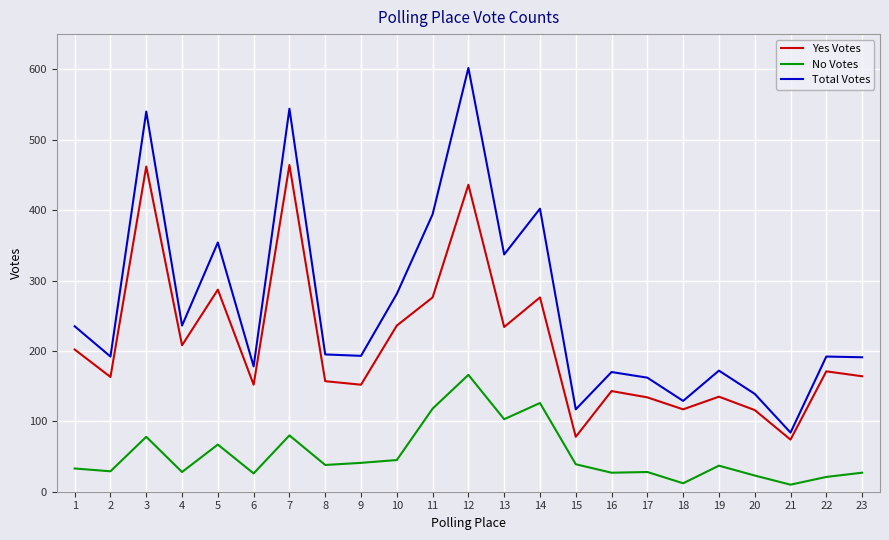

What is the difference between the maximum and second lowest values in the No Votes series?

154